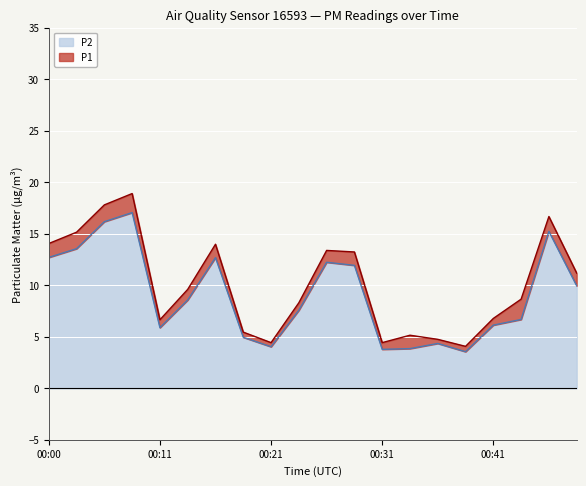

What is the average value of the P1 series?

10.1